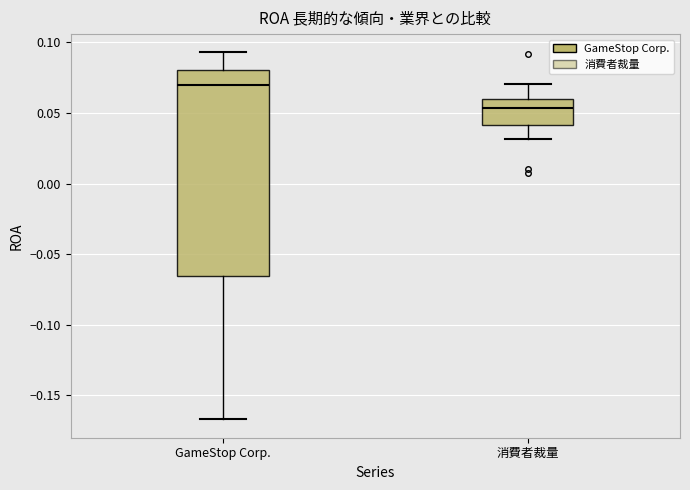

Which box is the tallest, from its lower edge to its upper edge?

GameStop Corp.